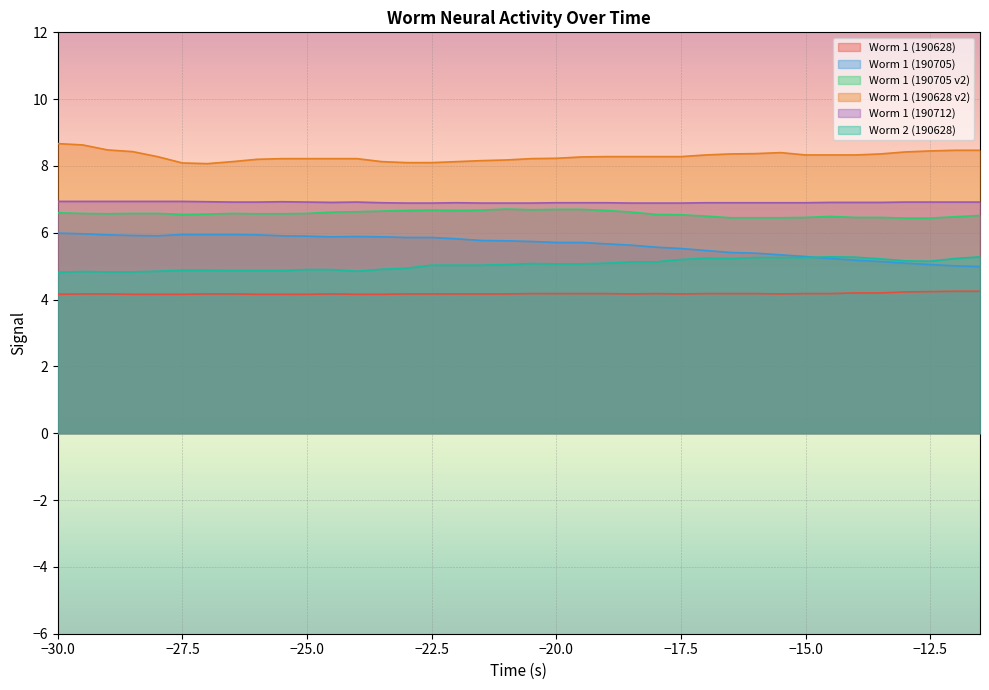

True or false: Worm 1 (190628) has more than 1 points higher than both neighbors.

True